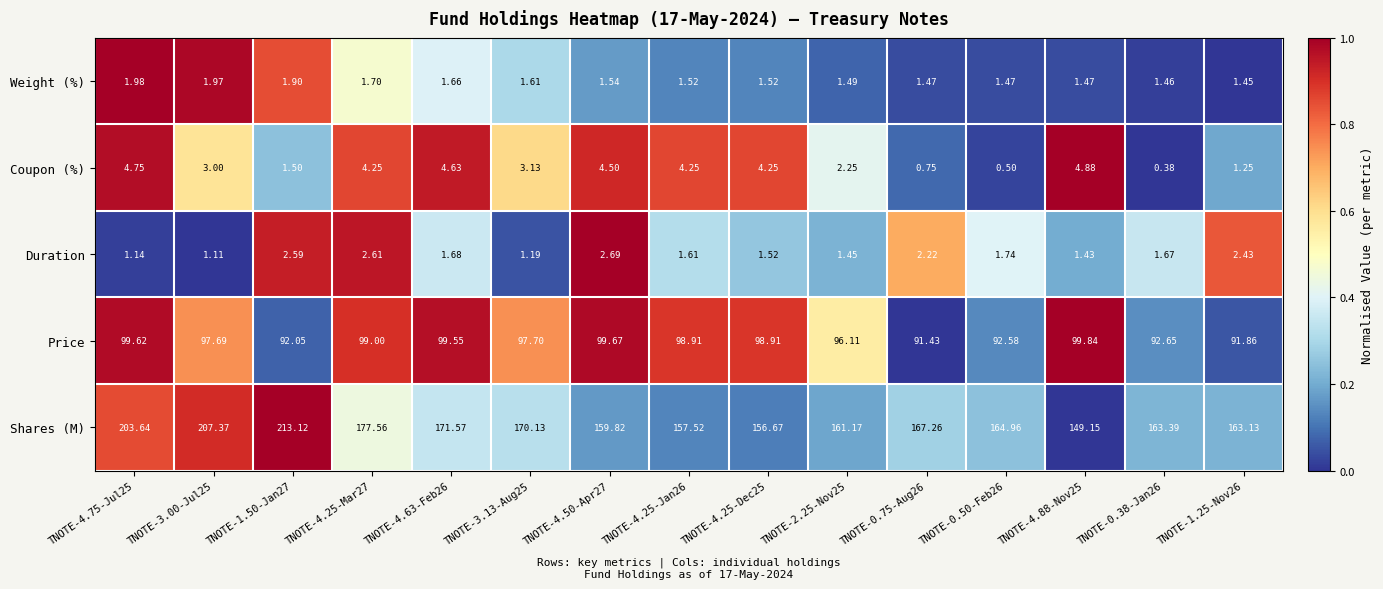

At TNOTE-3.00-Jul25, list the series in order from largest to smallest.

Shares (M), Price, Coupon (%), Weight (%), Duration